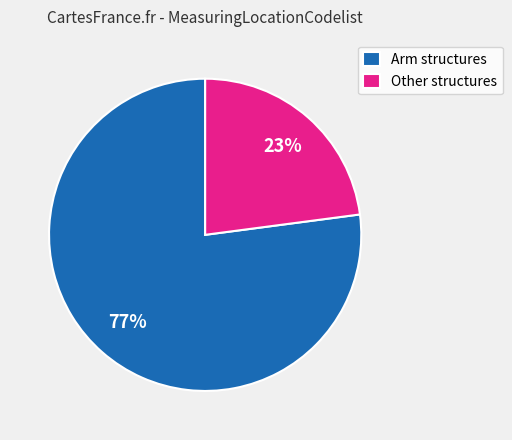

To the nearest percent, what is the average slice percentage?

50%